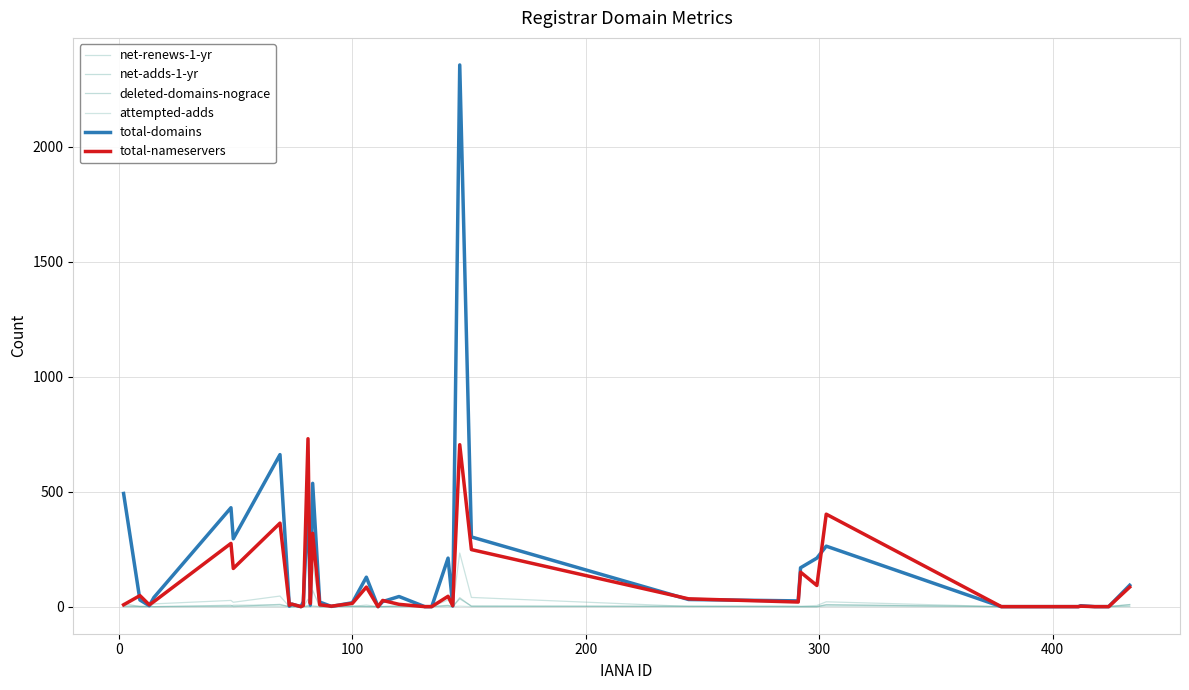

Reading right to left, list all the values displayed in this chart.

net-renews-1-yr: 9	0	0	0	0	0	0	0	21	5	2	3	1	40	233	0	29	0	0	1	0	0	7	1	1	0	186	1	32	0	0	0	0	46	19	27	12	0	0	14
net-adds-1-yr: 3	0	0	0	0	0	0	0	9	0	0	0	2	1	39	0	6	0	0	0	1	0	0	1	0	0	2	1	5	0	0	0	0	7	6	2	0	0	0	0
deleted-domains-nograce: 9	0	0	0	0	0	0	0	7	0	0	0	1	3	34	0	4	0	0	4	0	0	1	2	0	0	71	0	1	0	0	0	0	10	0	6	0	2	2	4
attempted-adds: 0	0	0	0	0	0	0	0	1	0	0	0	0	0	2	0	0	0	0	0	0	0	0	0	0	0	2	0	0	0	0	0	0	0	1	0	0	0	0	0
total-domains: 93	0	0	0	4	0	0	0	263	211	169	25	31	303	2355	3	211	0	0	44	22	0	128	17	1	20	536	7	456	22	0	11	2	661	295	430	40	4	29	492
total-nameservers: 85	0	0	0	2	0	0	0	402	92	150	20	34	248	704	4	45	0	0	10	27	0	85	14	2	8	319	14	730	5	0	11	6	363	166	275	22	8	48	8